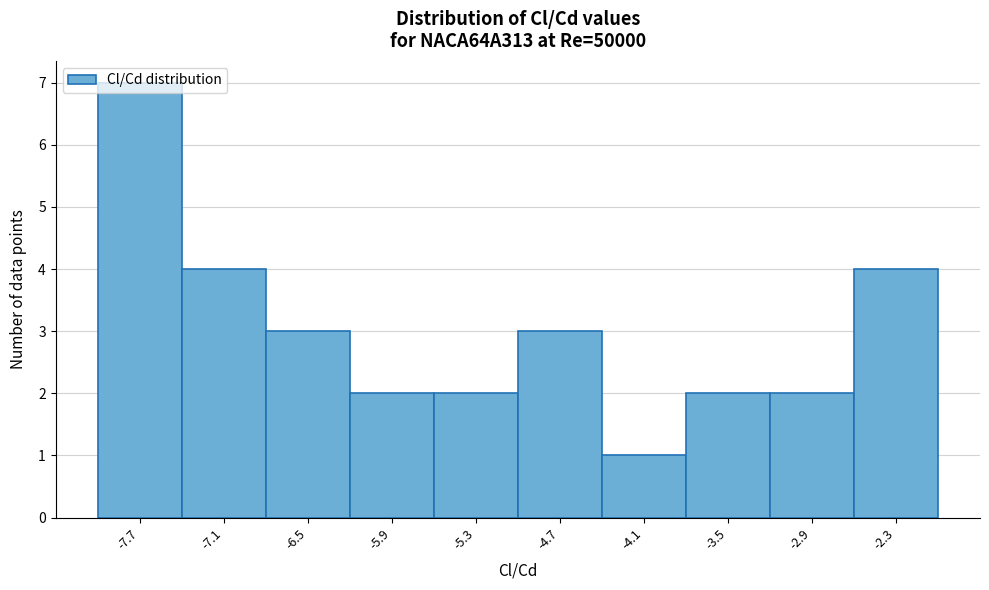

The chart shows a value of 1 at -4.1. True or false?

True